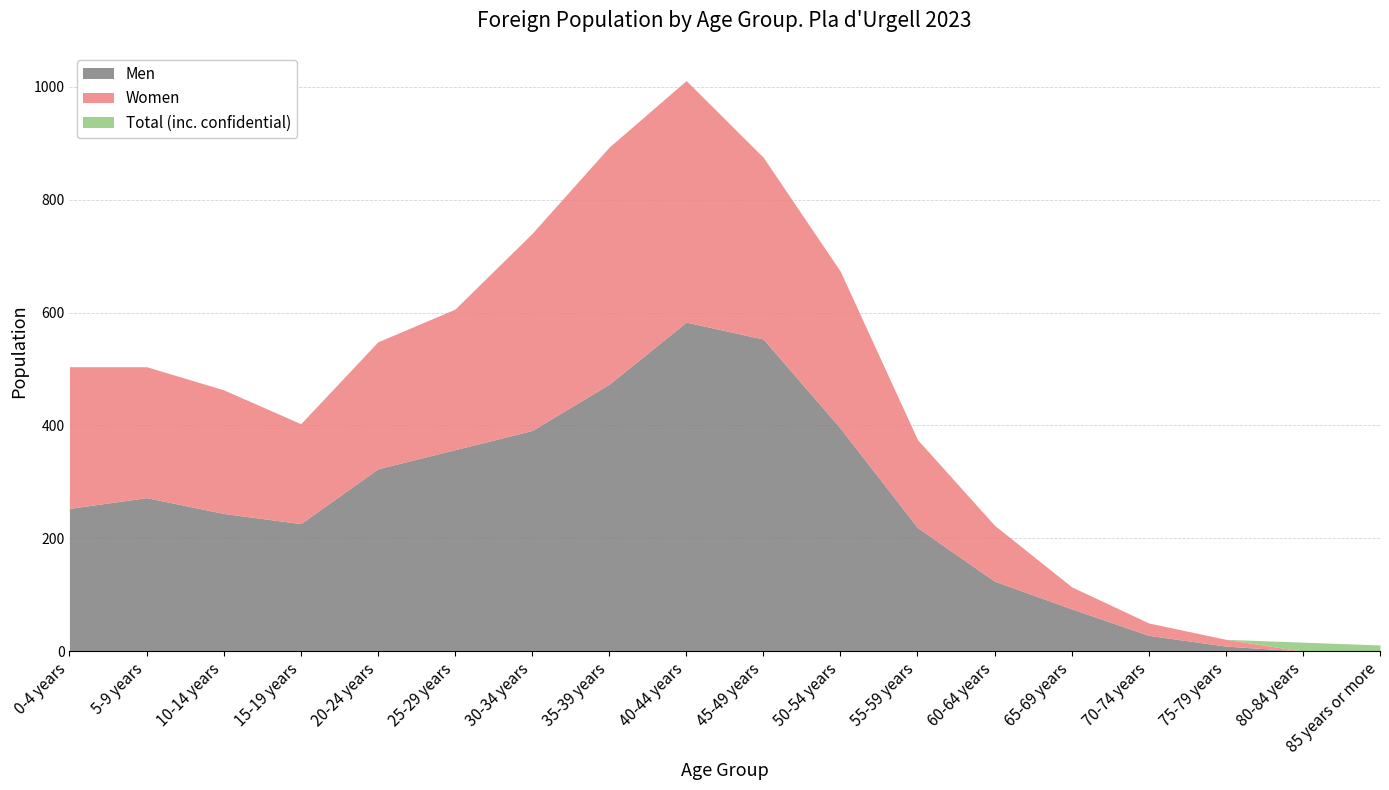

At which label does Men reach its minimum?

80-84 years